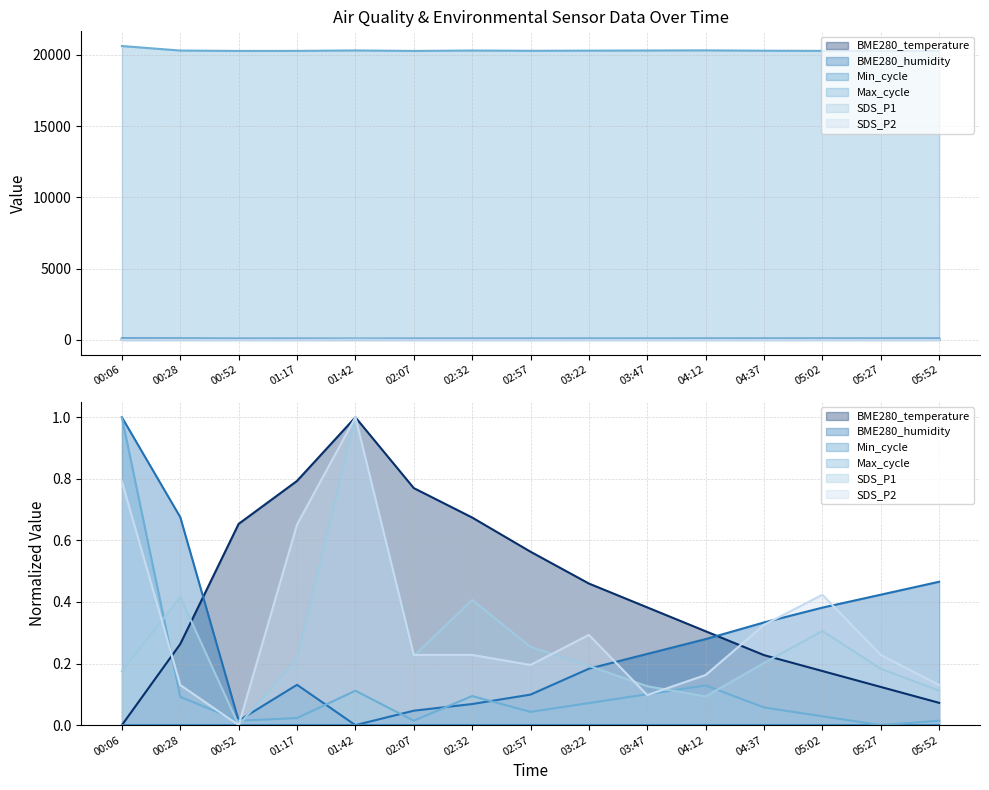

What is the sum of all SDS_P1 values?

3.9